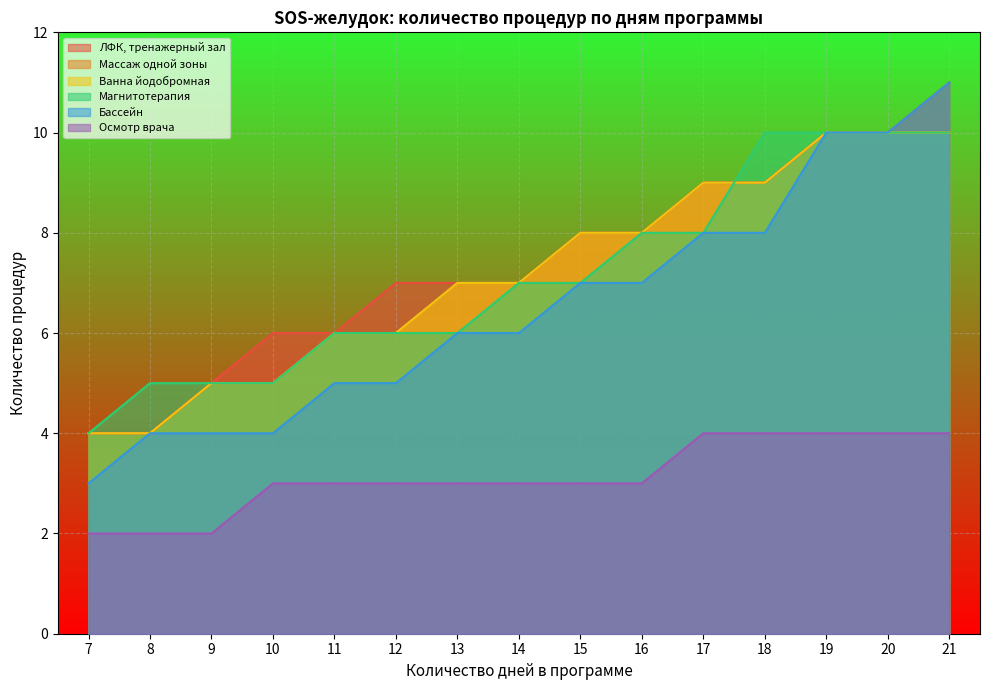

What is the difference between the highest and lowest values at 13?

4